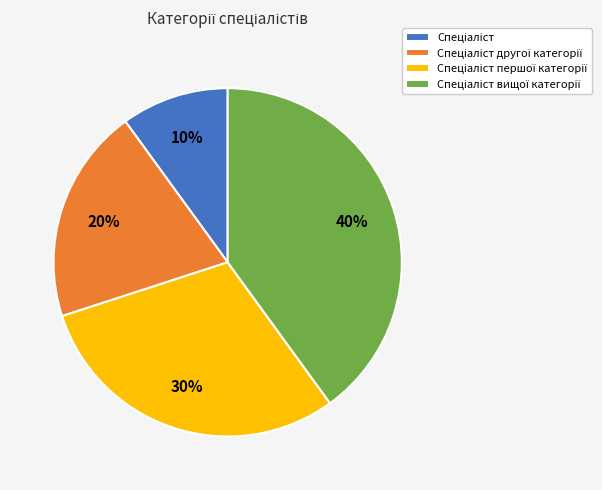

To the nearest percent, what is the difference between the largest and smallest slice percentages?

30%